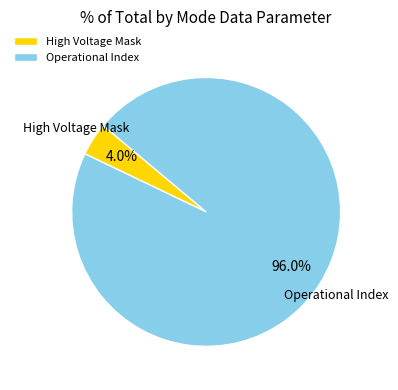

Count the number of slices in the pie.

2